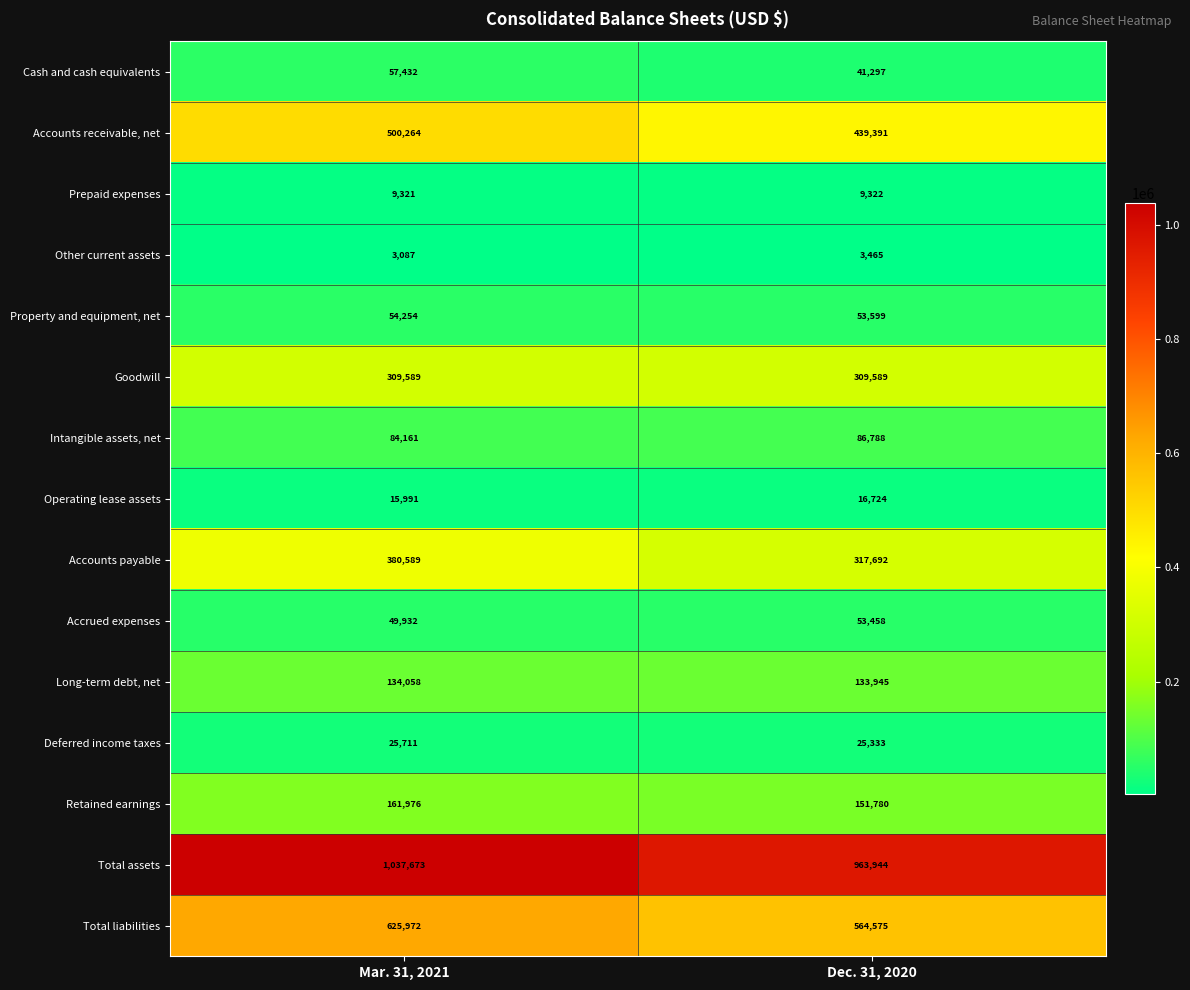

What is the sum of the Long-term debt, net values at Dec. 31, 2020 and Mar. 31, 2021?

268003